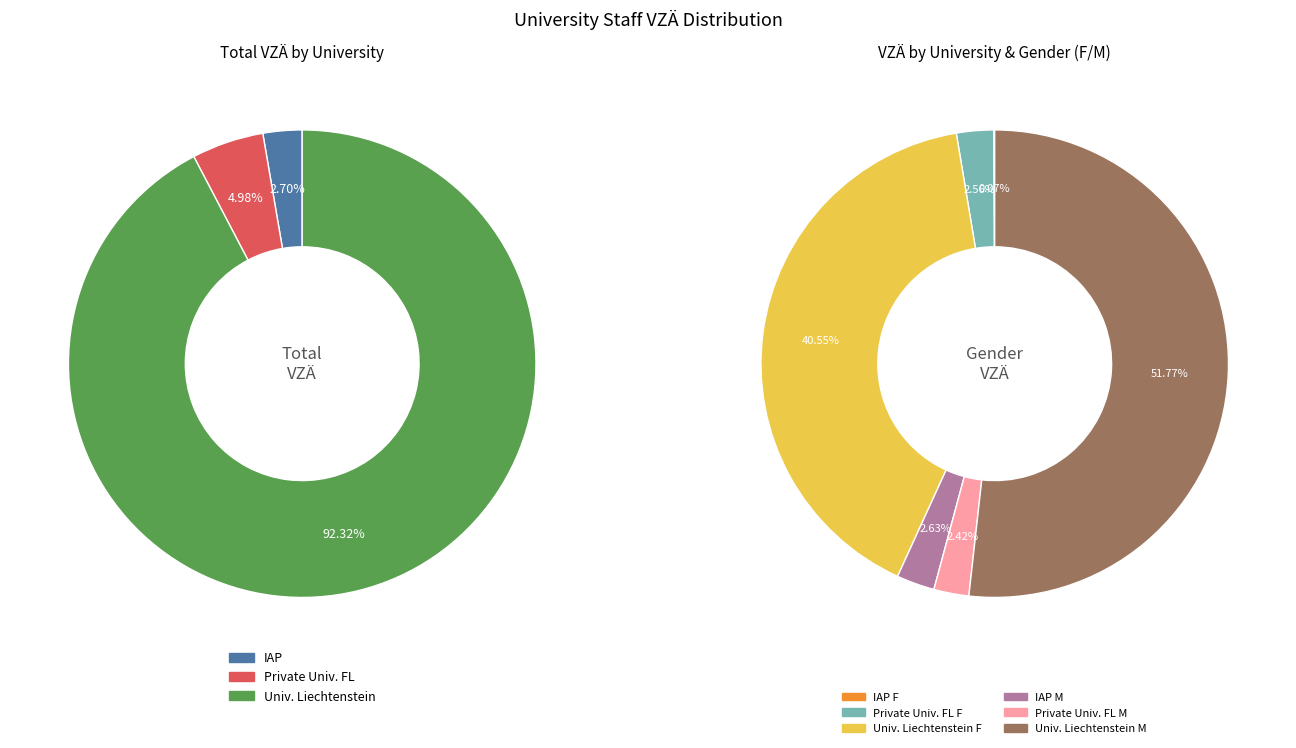

What is the total percentage of Internationale Akademie für Philosophie and Private Universität im FL?

7.7%